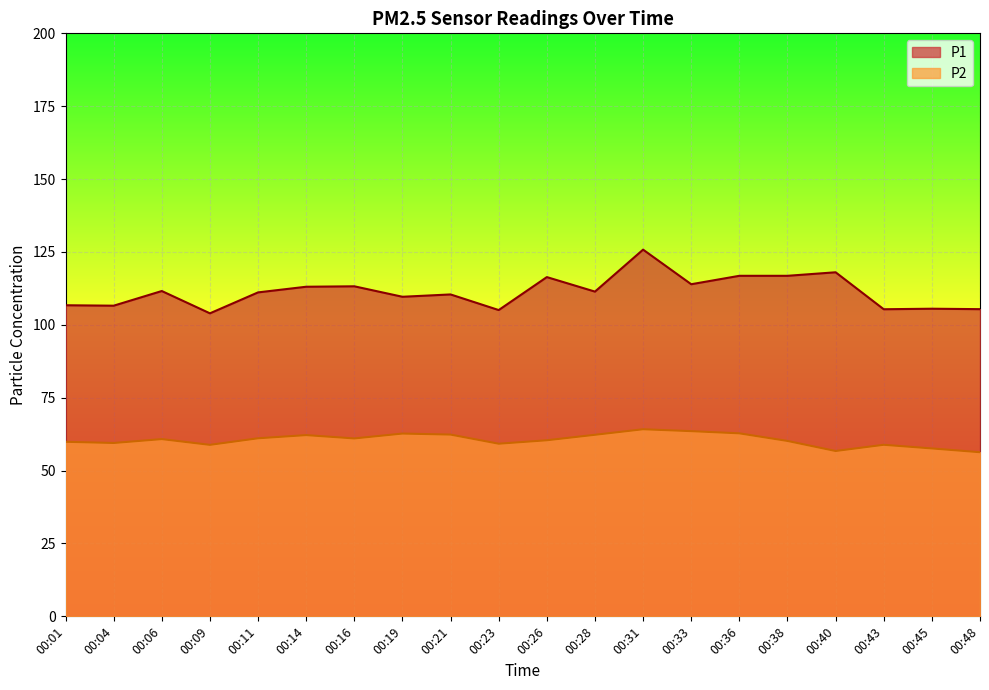

How many data points does each series have?

20